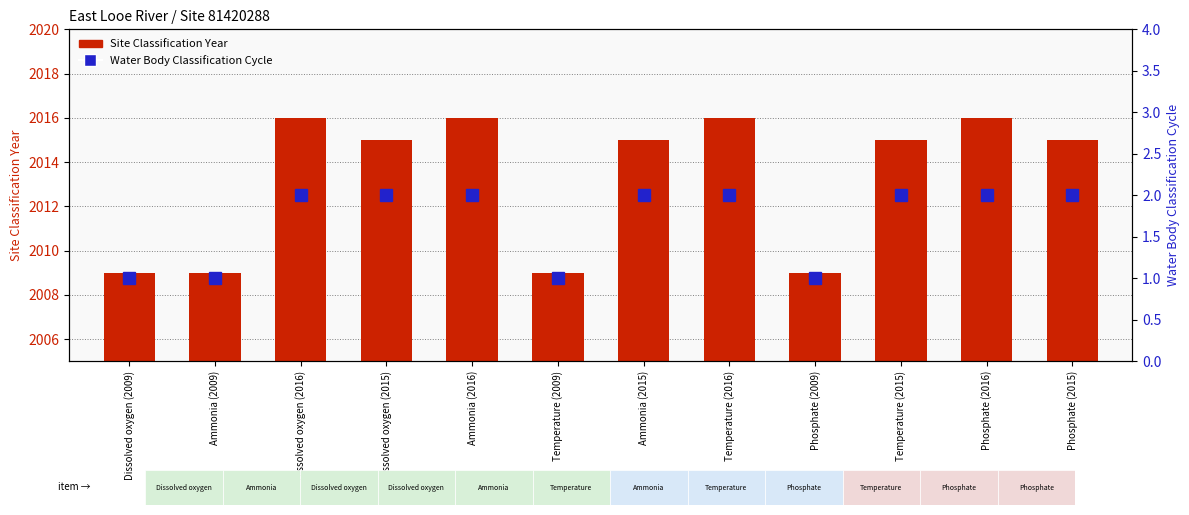

At which label does Site Classification Year first exceed 2015?

Dissolved oxygen (2016)